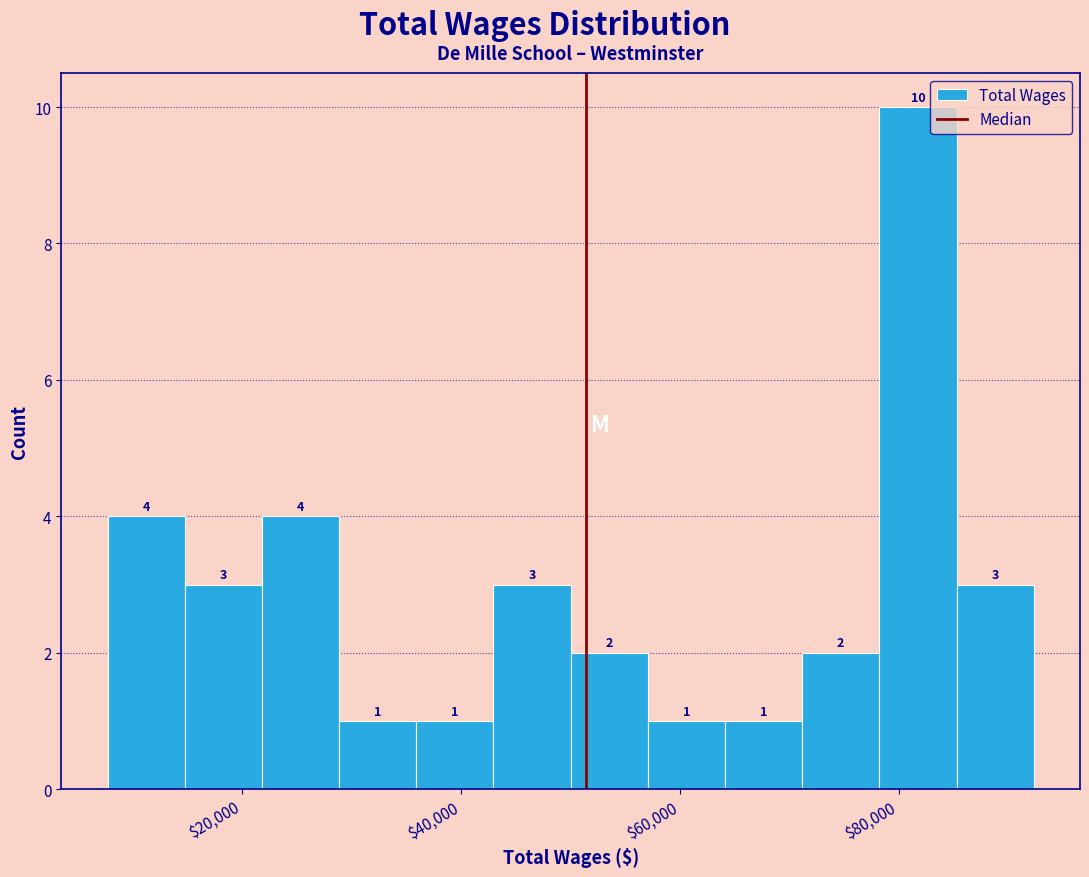

Read against the x-axis, roughly where is the centre of the tallest bar?

82000